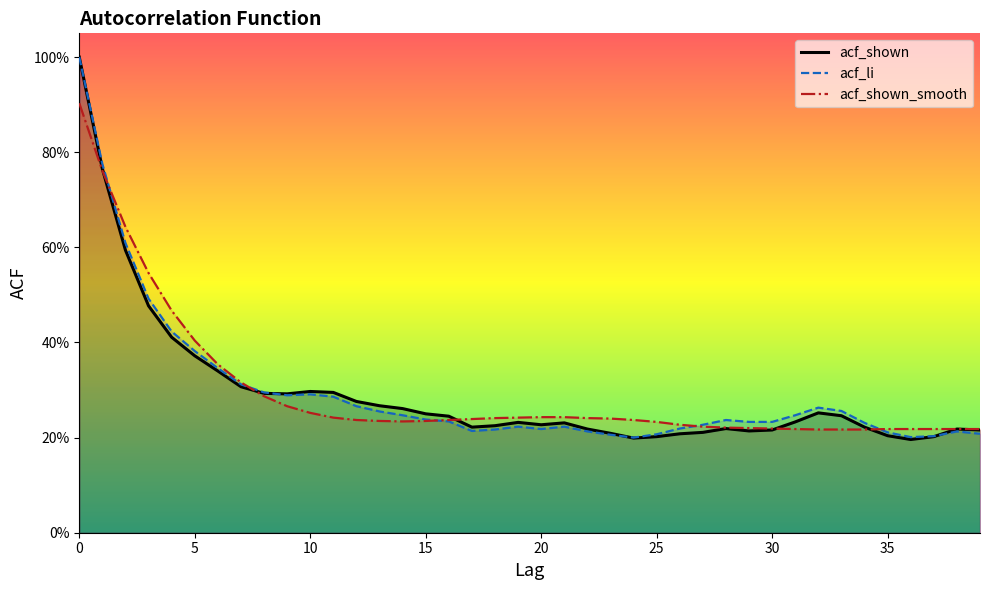

Reading left to right, list all the values displayed in this chart.

acf_shown: 1.0	0.8	0.6	0.5	0.4	0.4	0.3	0.3	0.3	0.3	0.3	0.3	0.3	0.3	0.3	0.2	0.2	0.2	0.2	0.2	0.2	0.2	0.2	0.2	0.2	0.2	0.2	0.2	0.2	0.2	0.2	0.2	0.3	0.2	0.2	0.2	0.2	0.2	0.2	0.2
acf_li: 1.0	0.8	0.6	0.5	0.4	0.4	0.3	0.3	0.3	0.3	0.3	0.3	0.3	0.3	0.2	0.2	0.2	0.2	0.2	0.2	0.2	0.2	0.2	0.2	0.2	0.2	0.2	0.2	0.2	0.2	0.2	0.2	0.3	0.3	0.2	0.2	0.2	0.2	0.2	0.2
acf_shown_smooth: 0.9	0.8	0.6	0.5	0.5	0.4	0.4	0.3	0.3	0.3	0.3	0.2	0.2	0.2	0.2	0.2	0.2	0.2	0.2	0.2	0.2	0.2	0.2	0.2	0.2	0.2	0.2	0.2	0.2	0.2	0.2	0.2	0.2	0.2	0.2	0.2	0.2	0.2	0.2	0.2